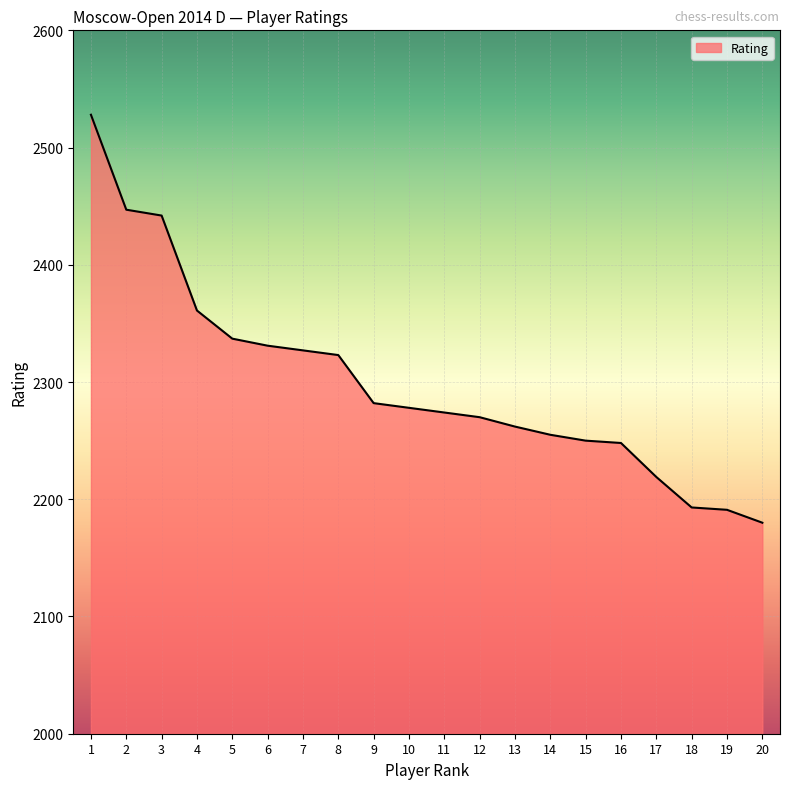

At which label does the data first exceed 2278?

1